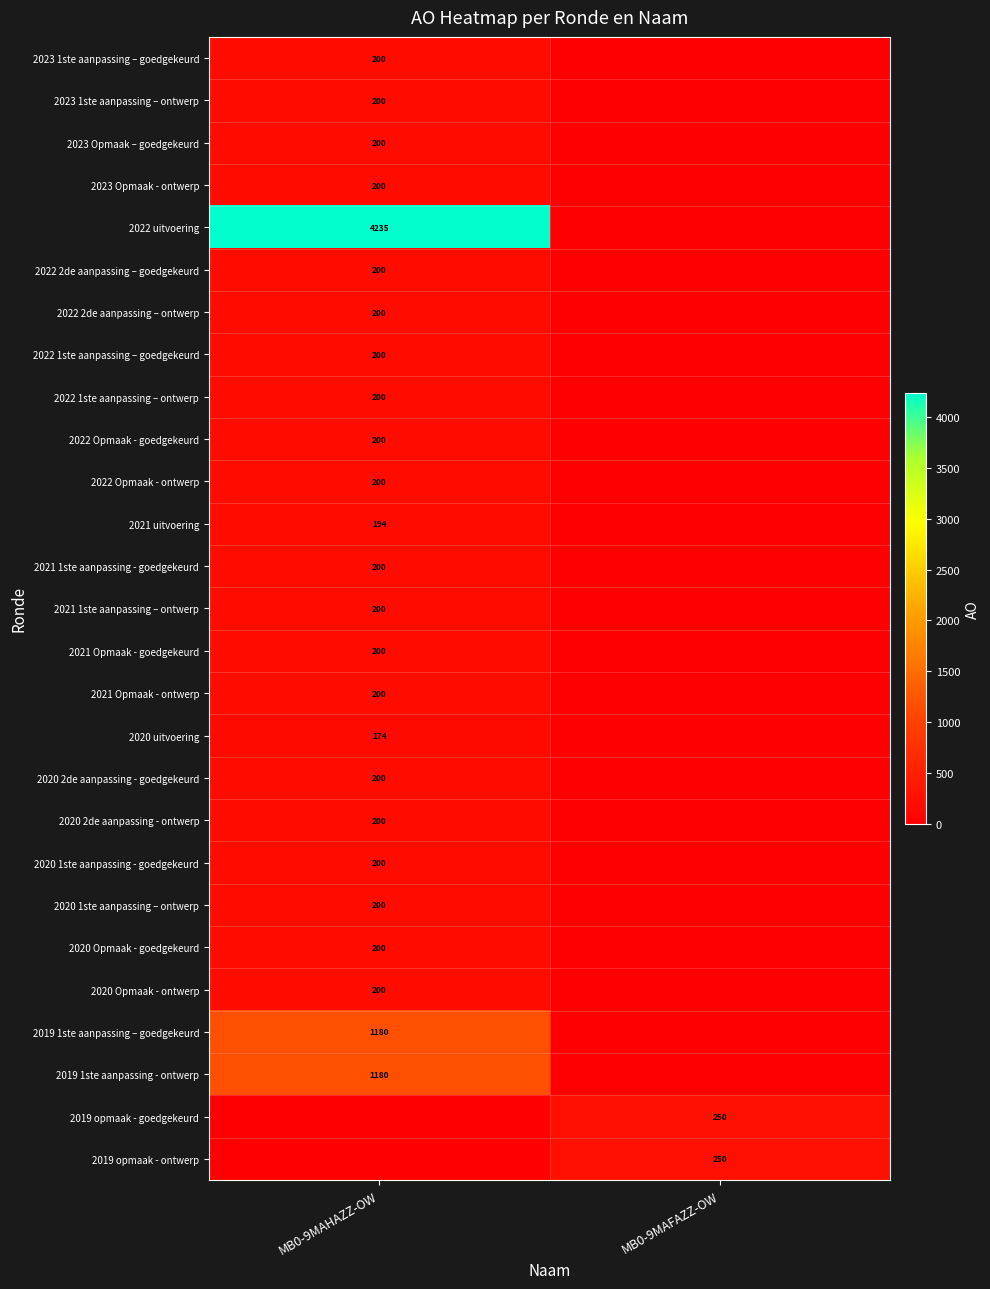

True or false: 2021 1ste aanpassing - goedgekeurd has a value of 54 at MB0-9MAHAZZ-OW.

False